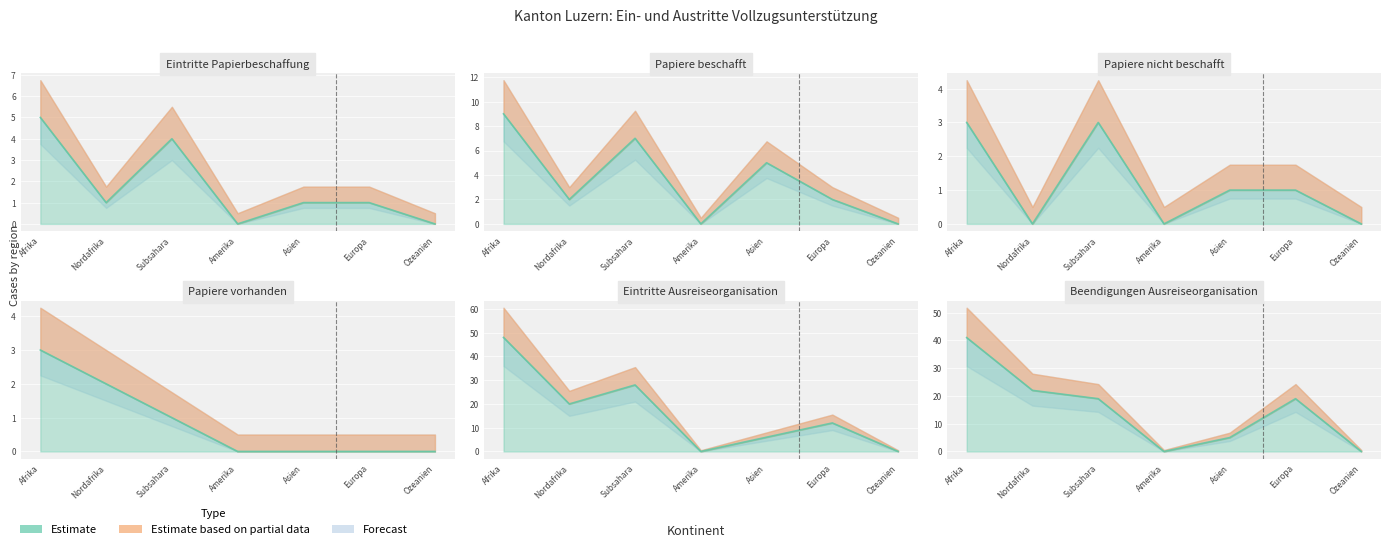

True or false: Eintritte Ausreiseorganisation and Eintritte Papierbeschaffung intersect in this chart.

False